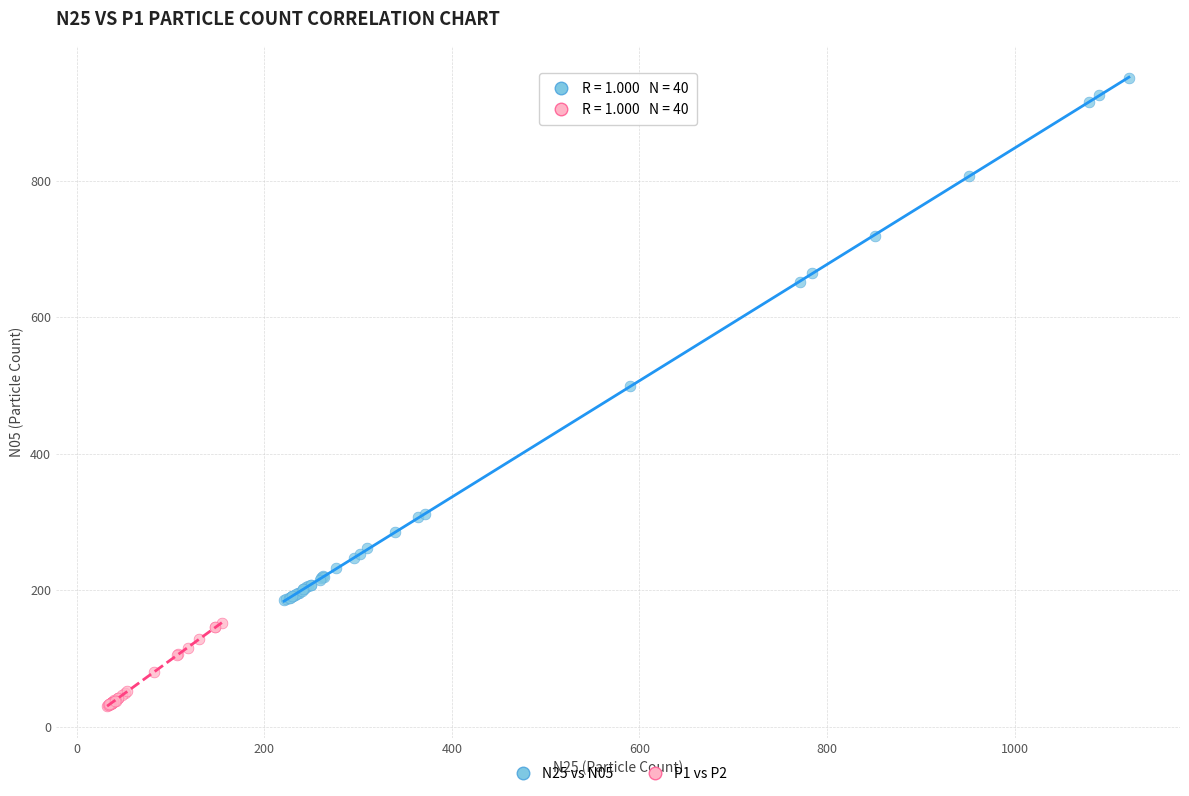

Which series has the largest Y range (max minus min)?

N25 vs N05